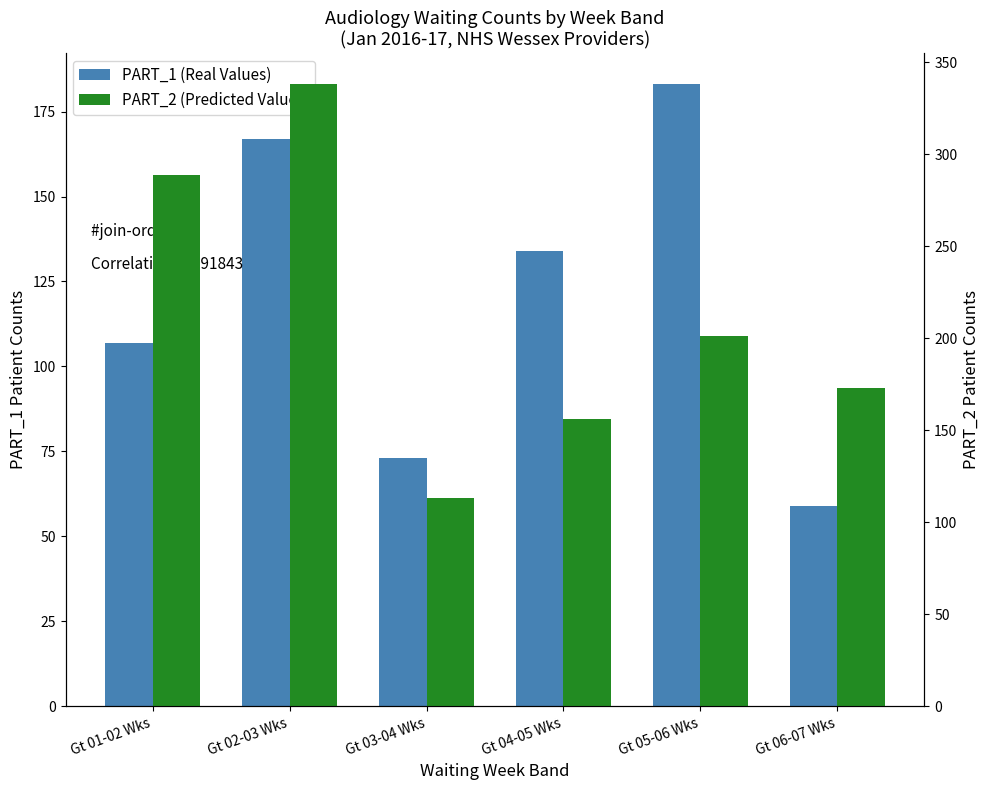

What is the spread (max minus min) of values at Gt 01-02 Wks?

182